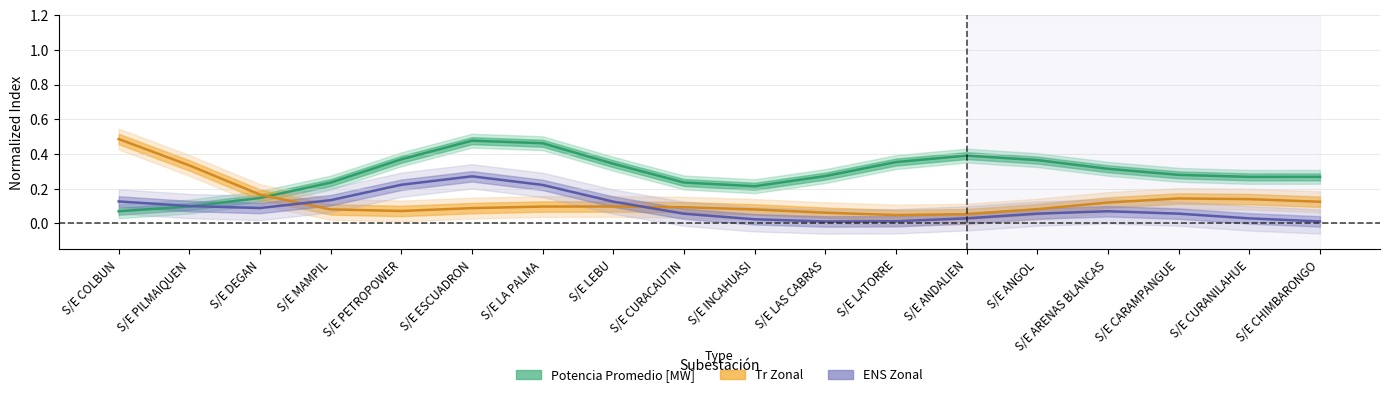

Reading left to right, transcribe all the data shown in this chart.

Potencia Promedio [MW] (Estimate): S/E COLBUN=0.1	S/E PILMAIQUEN=0.1	S/E DEGAN=0.1	S/E MAMPIL=0.2	S/E PETROPOWER=0.4	S/E ESCUADRON=0.5	S/E LA PALMA=0.5	S/E LEBU=0.3	S/E CURACAUTIN=0.2	S/E INCAHUASI=0.2	S/E LAS CABRAS=0.3	S/E LATORRE=0.4	S/E ANDALIEN=0.4	S/E ANGOL=0.4	S/E ARENAS BLANCAS=0.3	S/E CARAMPANGUE=0.3	S/E CURANILAHUE=0.3	S/E CHIMBARONGO=0.3
Tr Zonal (Estimate based on partial data): S/E COLBUN=0.5	S/E PILMAIQUEN=0.3	S/E DEGAN=0.2	S/E MAMPIL=0.1	S/E PETROPOWER=0.1	S/E ESCUADRON=0.1	S/E LA PALMA=0.1	S/E LEBU=0.1	S/E CURACAUTIN=0.1	S/E INCAHUASI=0.1	S/E LAS CABRAS=0.1	S/E LATORRE=0.0	S/E ANDALIEN=0.1	S/E ANGOL=0.1	S/E ARENAS BLANCAS=0.1	S/E CARAMPANGUE=0.1	S/E CURANILAHUE=0.1	S/E CHIMBARONGO=0.1
ENS Zonal (Forecast): S/E COLBUN=0.1	S/E PILMAIQUEN=0.1	S/E DEGAN=0.1	S/E MAMPIL=0.1	S/E PETROPOWER=0.2	S/E ESCUADRON=0.3	S/E LA PALMA=0.2	S/E LEBU=0.1	S/E CURACAUTIN=0.1	S/E INCAHUASI=0.0	S/E LAS CABRAS=0.0	S/E LATORRE=0.0	S/E ANDALIEN=0.0	S/E ANGOL=0.1	S/E ARENAS BLANCAS=0.1	S/E CARAMPANGUE=0.1	S/E CURANILAHUE=0.0	S/E CHIMBARONGO=0.0